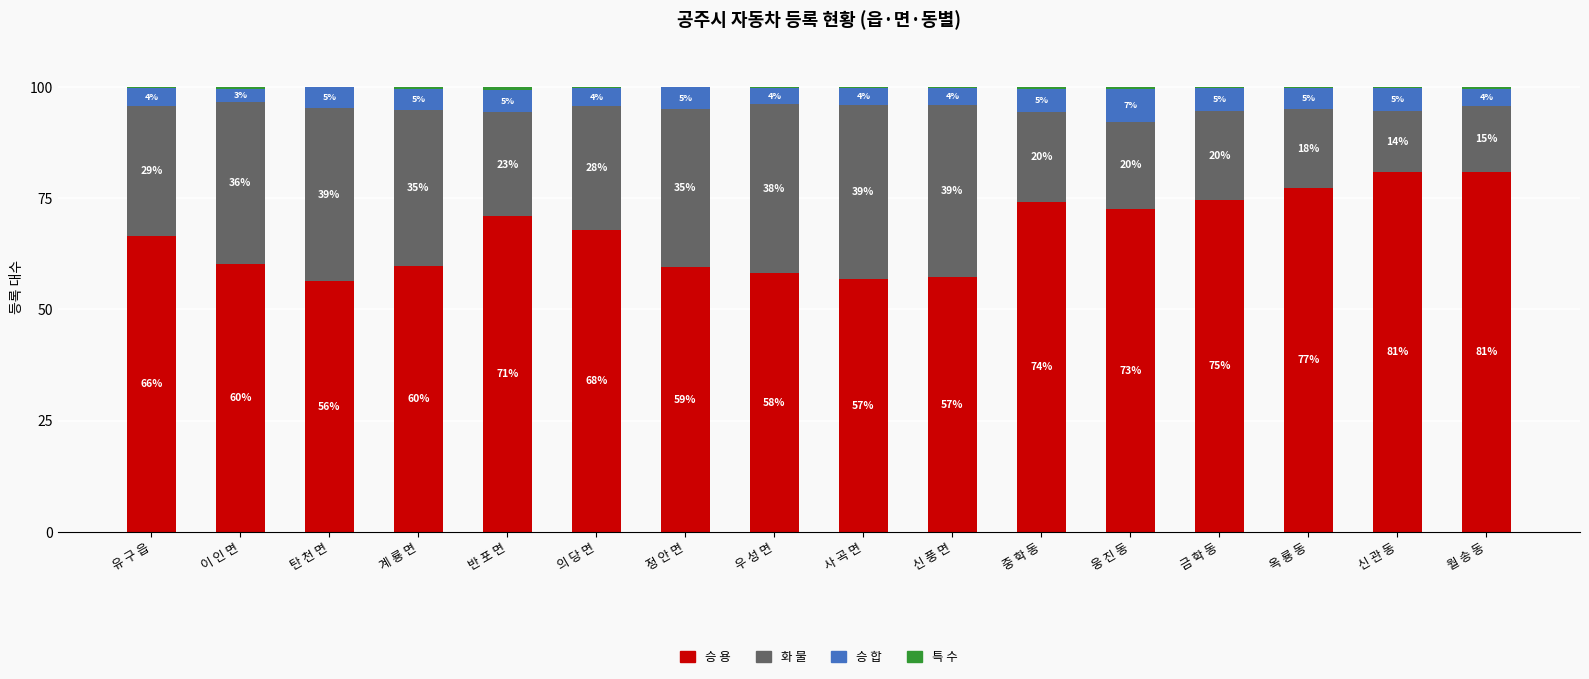

What is the total value across all series at 월 송 동?

100.0